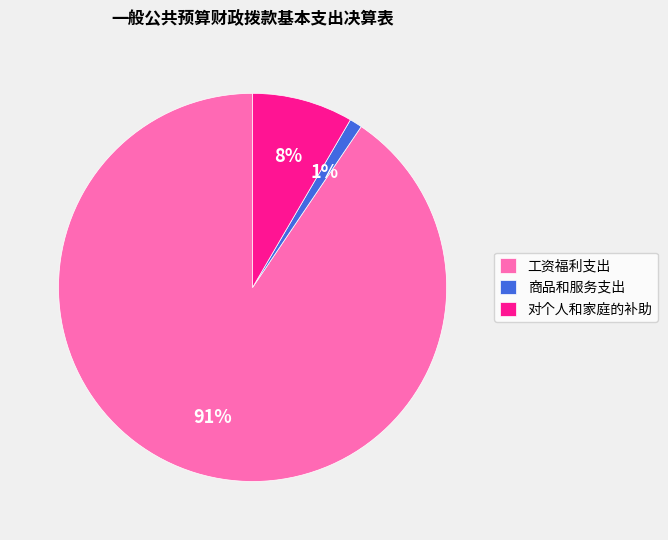

Do 工资福利支出 and 对个人和家庭的补助 together represent more than half of the pie?

Yes